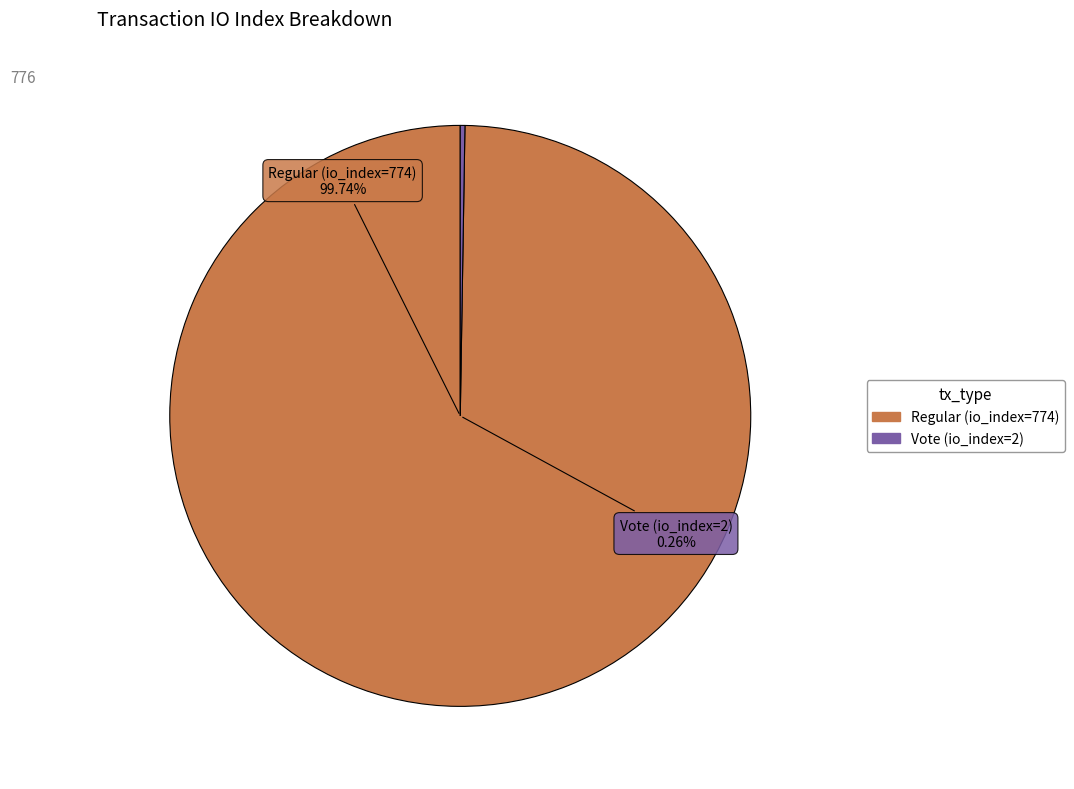

What is the change in value from Regular (io_index=774) to Vote (io_index=2)?

-772